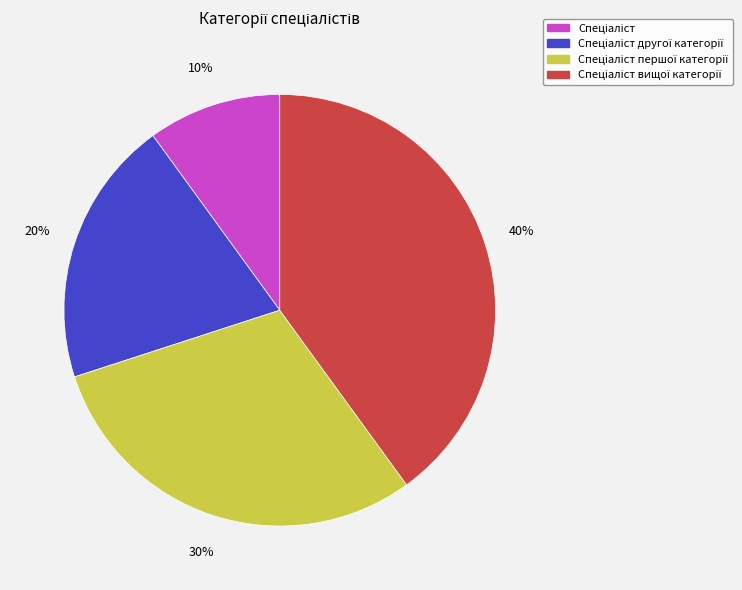

To the nearest percent, what is the difference between the largest and smallest slice percentages?

30%